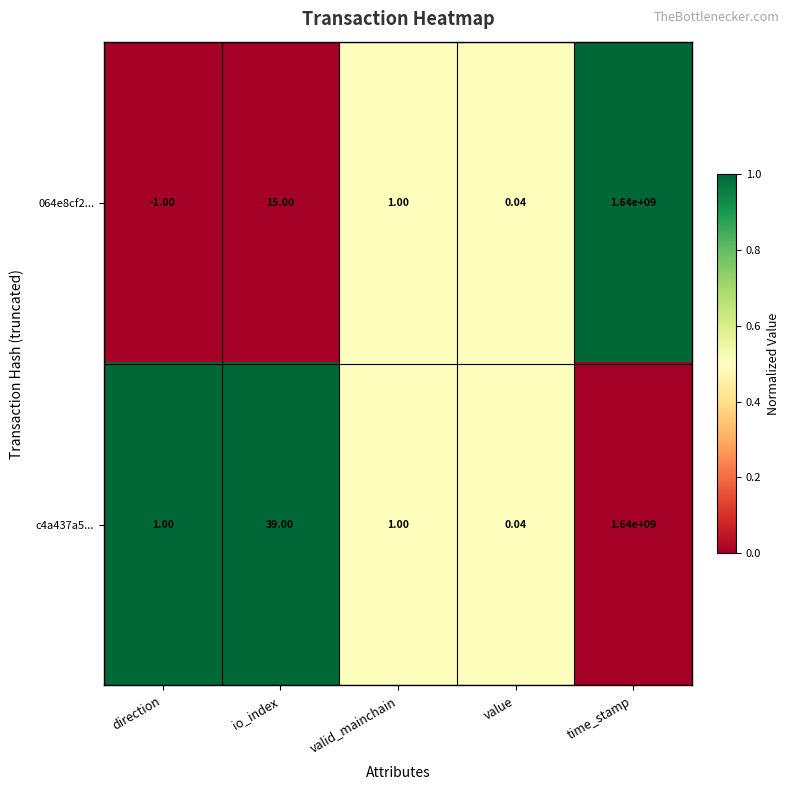

At which label is c4a437a5... closest to 820000000?

io_index